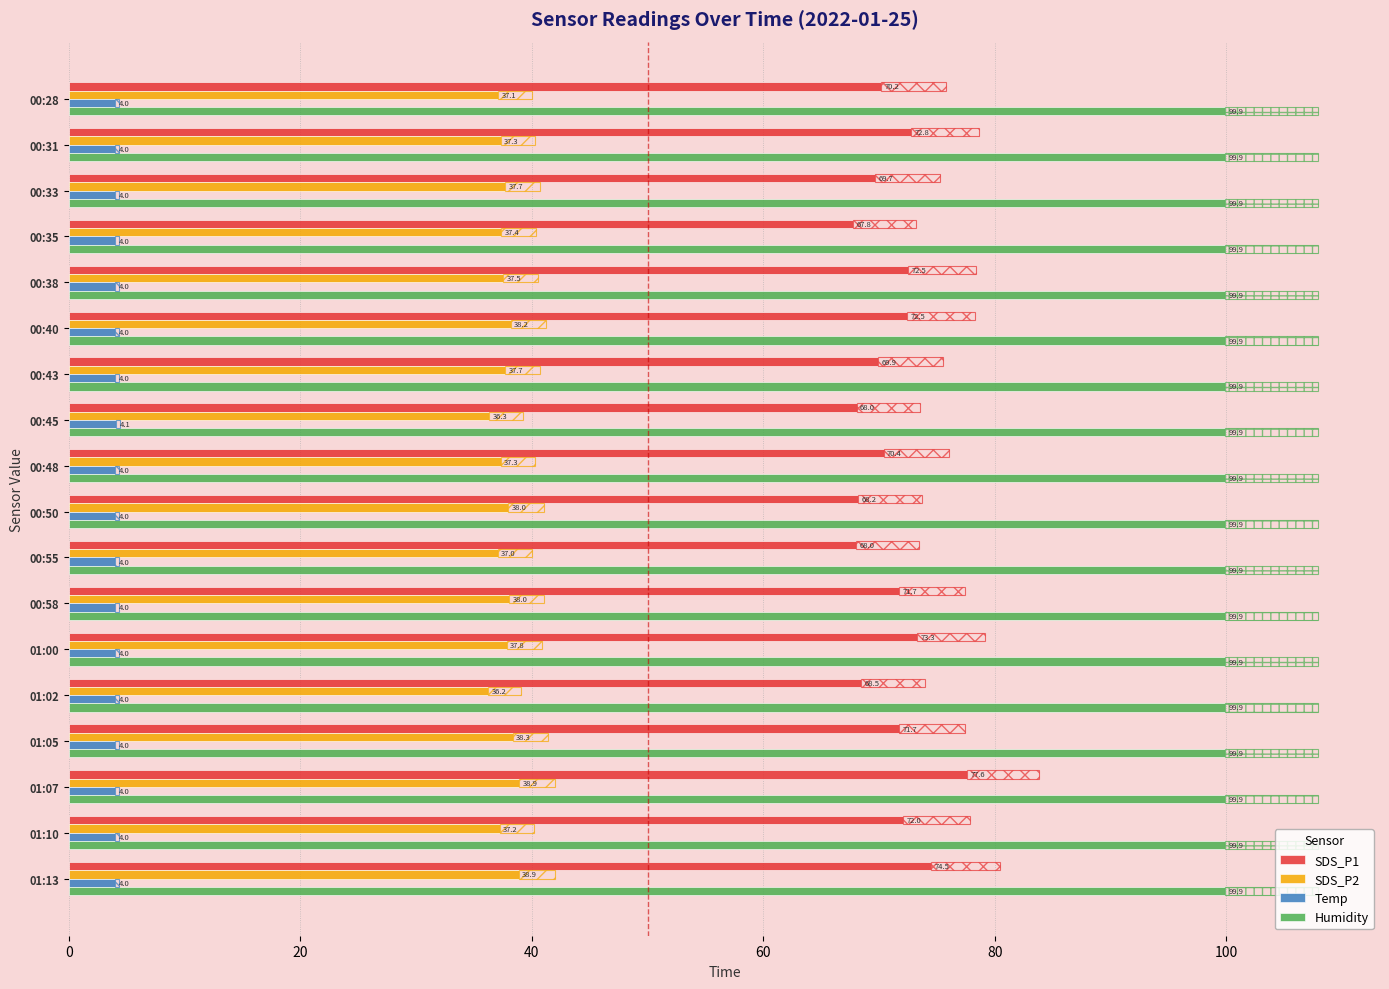

Is the value of SDS_P1 at 01:05 greater than the value of Humidity at 00:50?

No